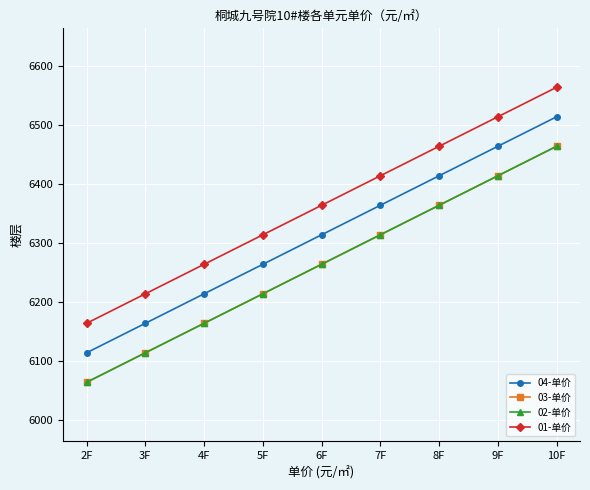

Does the chart have visible grid lines?

Yes